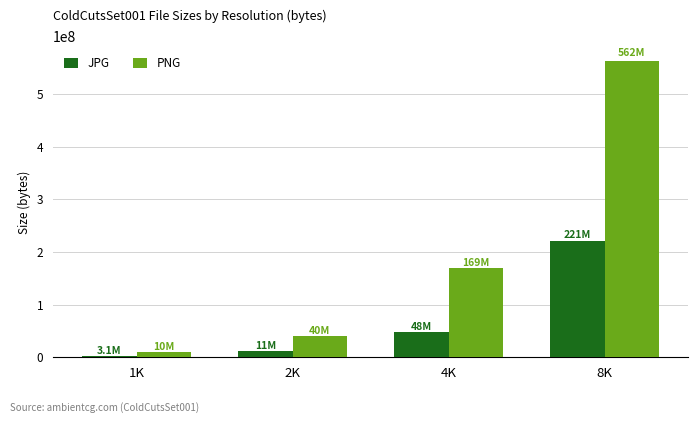

What is the spread (max minus min) of values at 8K?

341577662